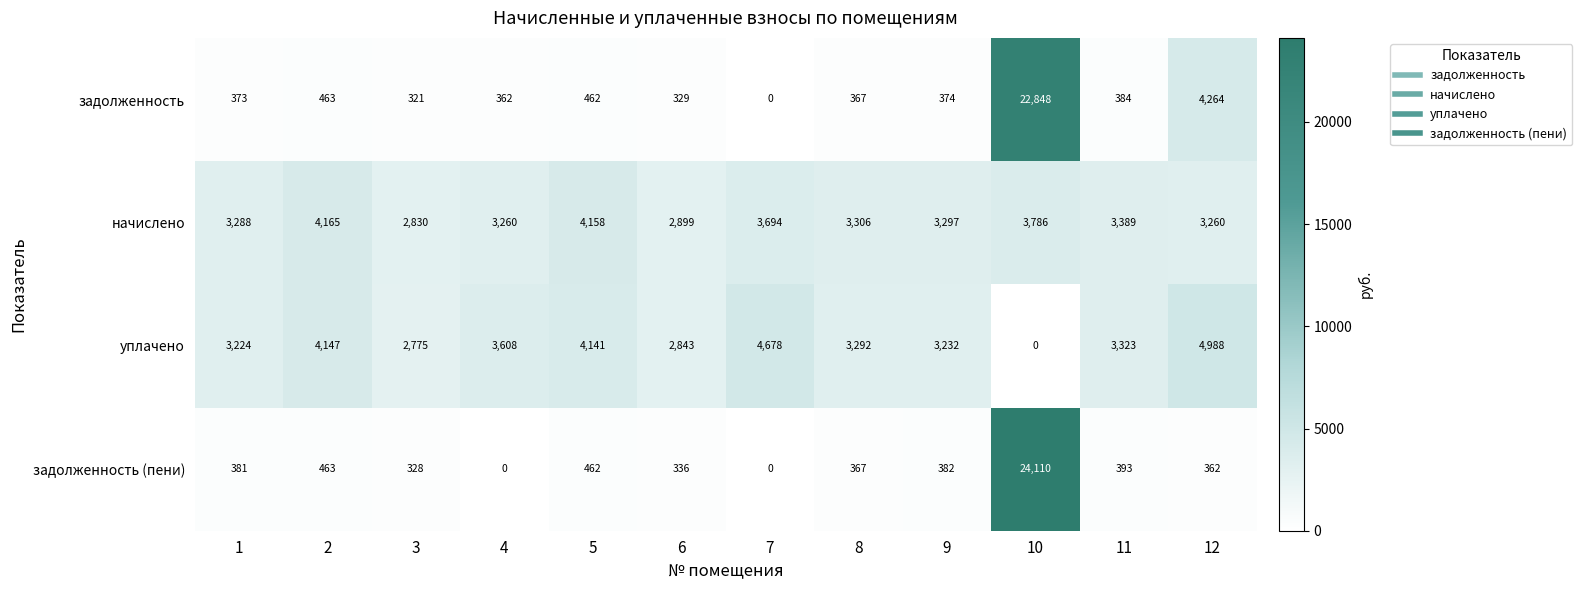

What is the maximum value shown in the chart?

24110